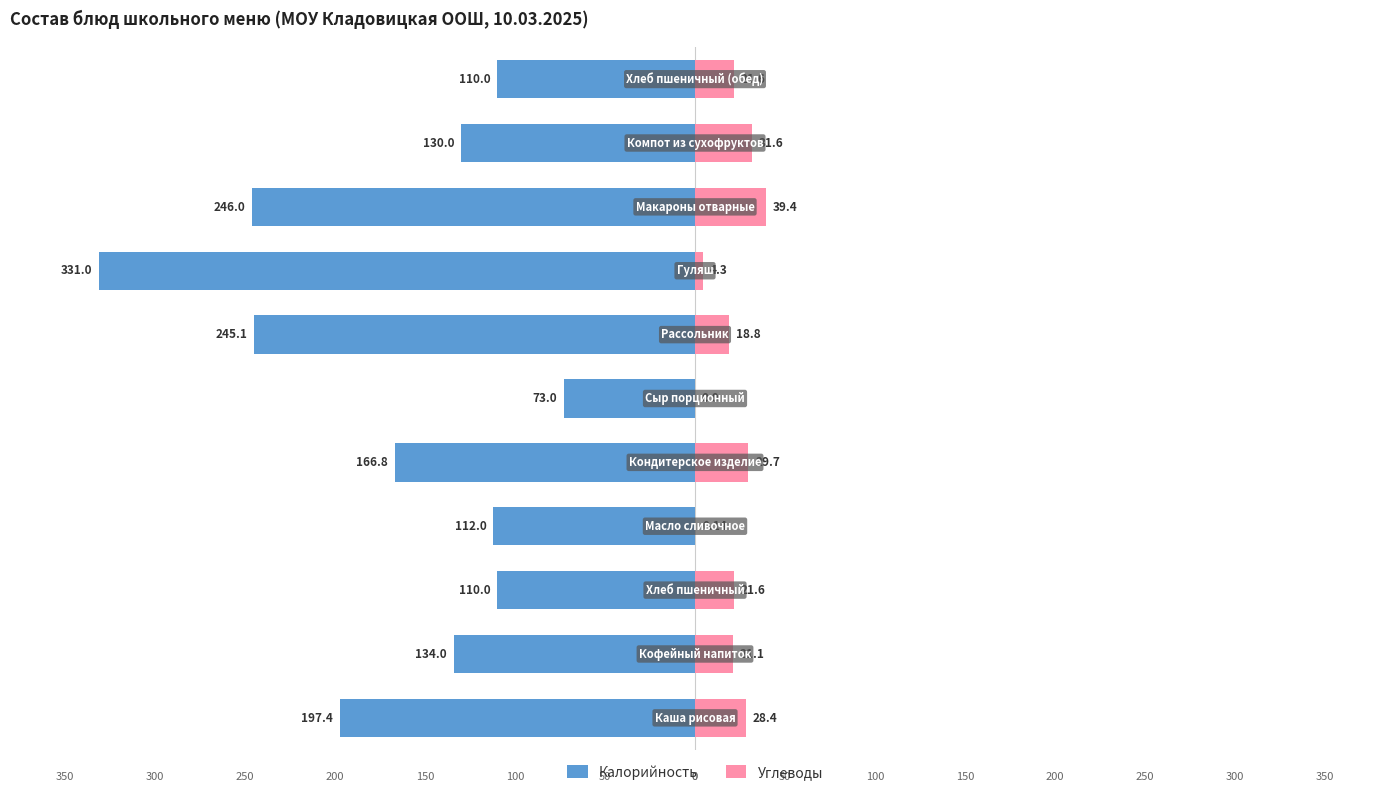

Are the bars horizontal?

Yes